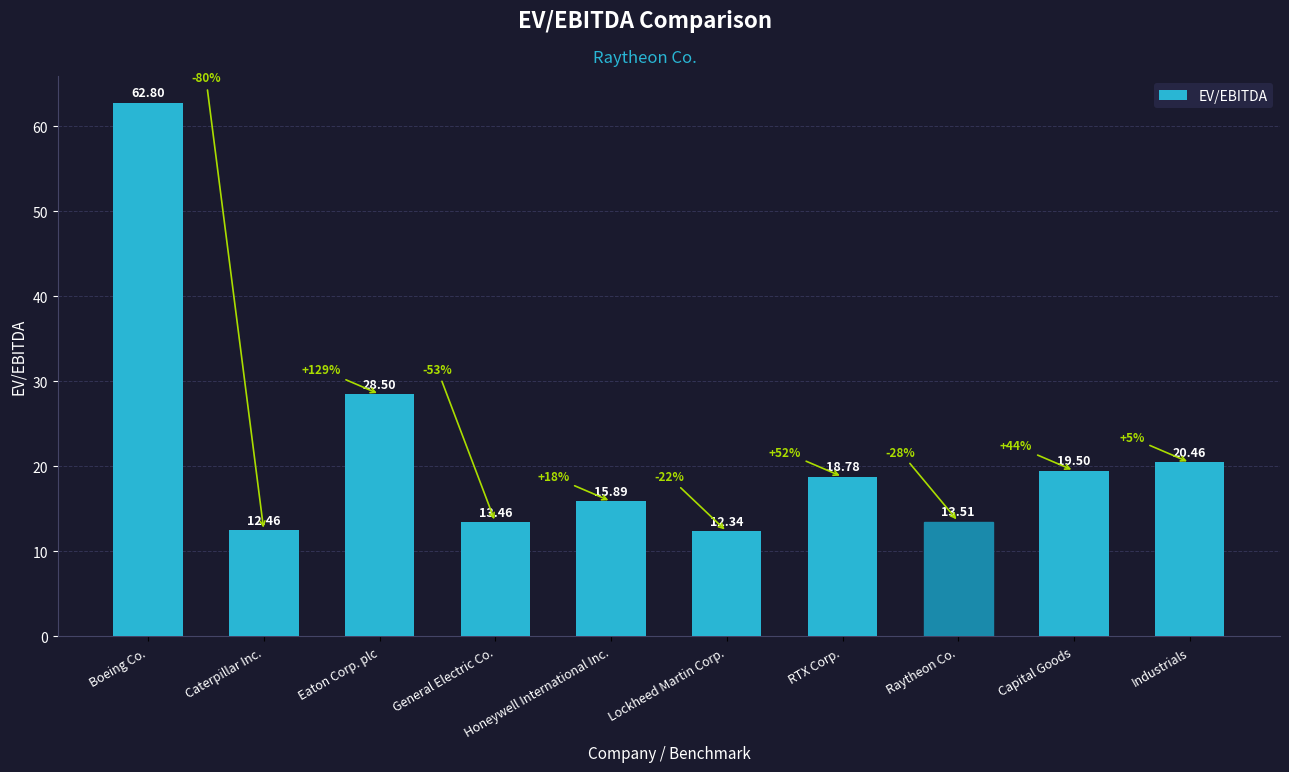

Reading left to right, list all the values displayed in this chart.

Boeing Co.=62.8	Caterpillar Inc.=12.5	Eaton Corp. plc=28.5	General Electric Co.=13.5	Honeywell International Inc.=15.9	Lockheed Martin Corp.=12.3	RTX Corp.=18.8	Raytheon Co.=13.5	Capital Goods=19.5	Industrials=20.5